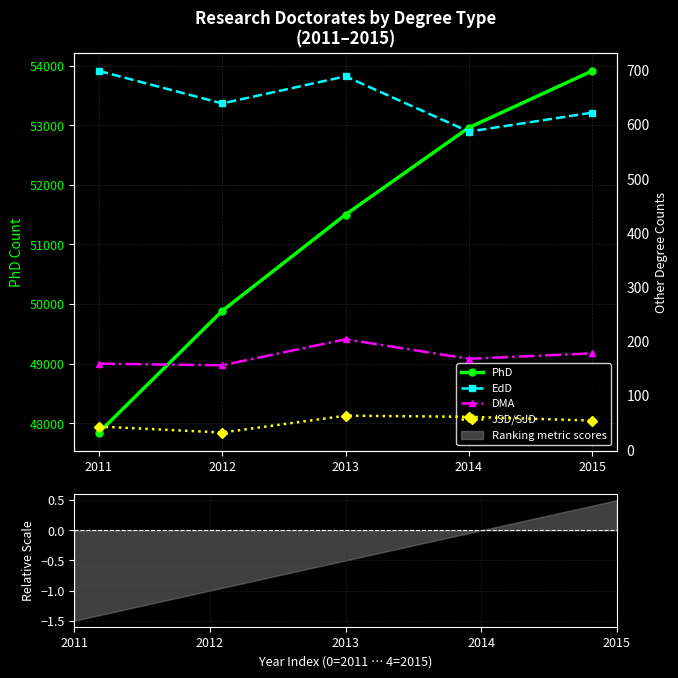

What is the minimum value shown in the chart?

32